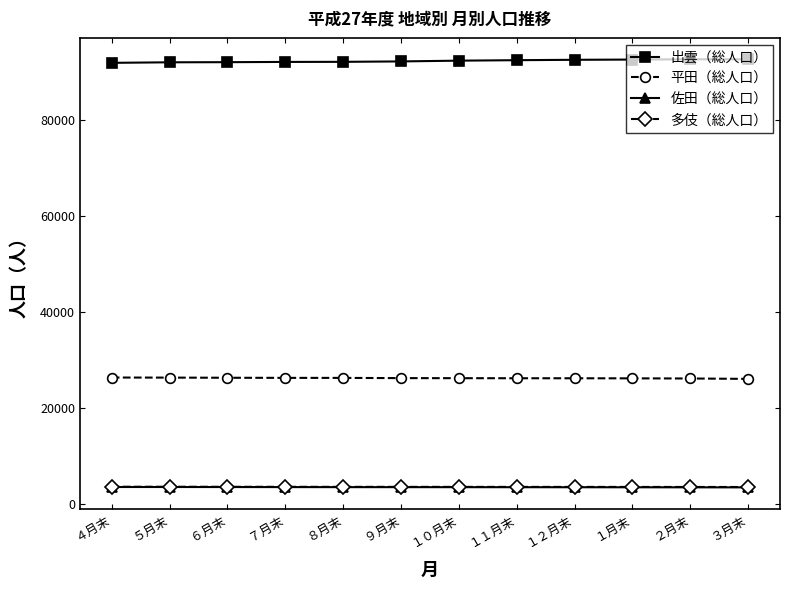

What is the difference between the highest and lowest values at ４月末?

88215